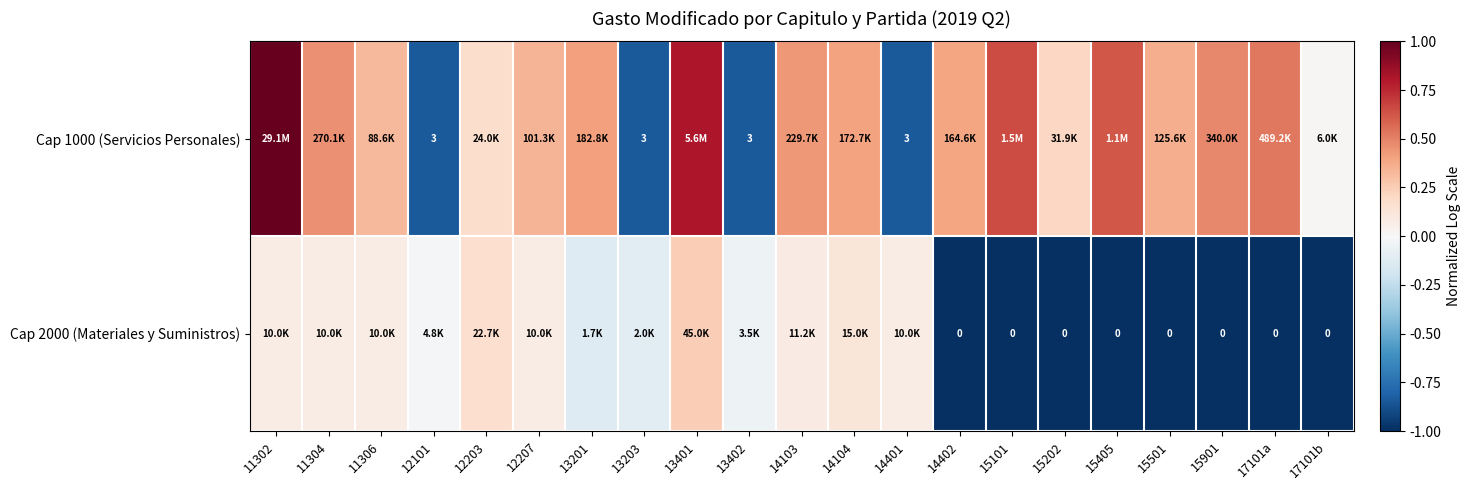

The Cap 2000 (Materiales y Suministros) series shows -0.2 at 13201. True or false?

False